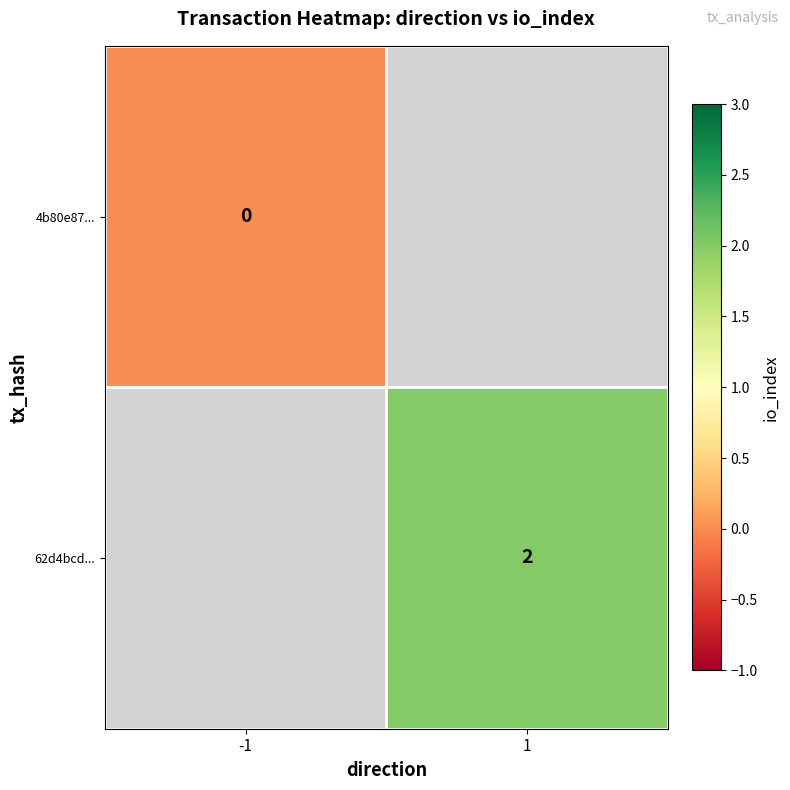

What is the greatest value displayed?

2.0